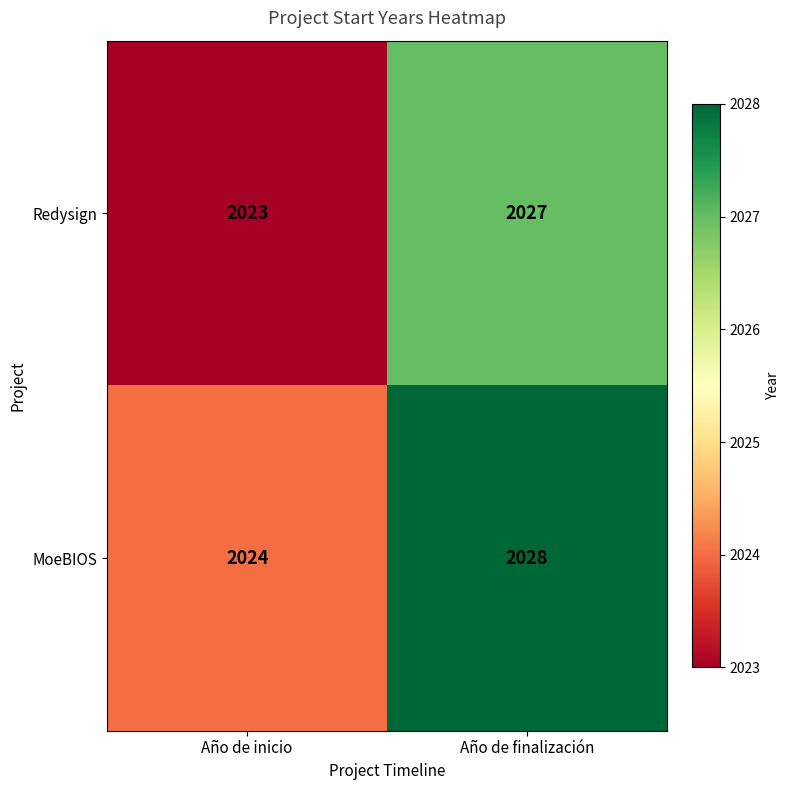

Rank the series by their average value, from highest to lowest.

MoeBIOS, Redysign